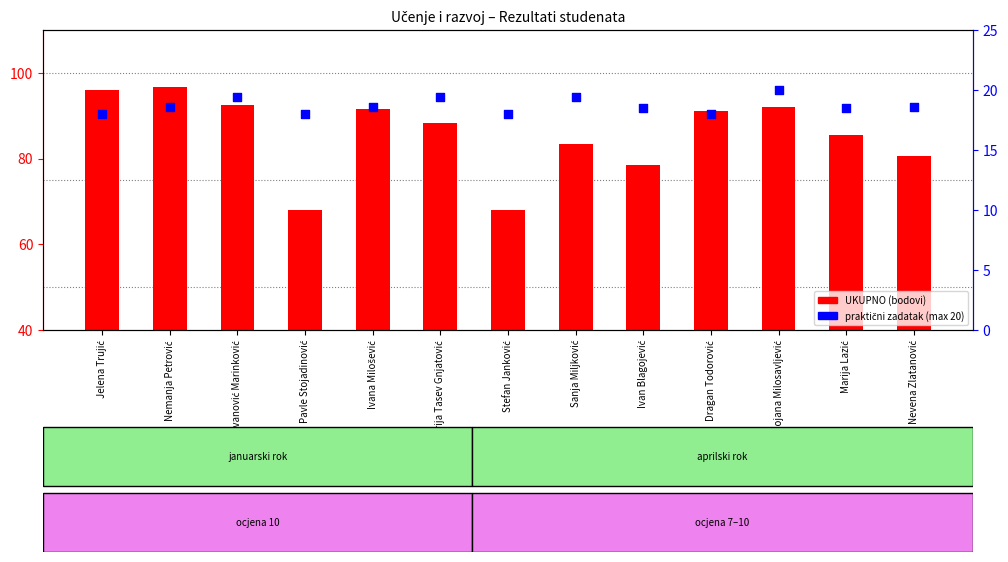

Which series has the widest spread of Y values?

UKUPNO (bodovi)